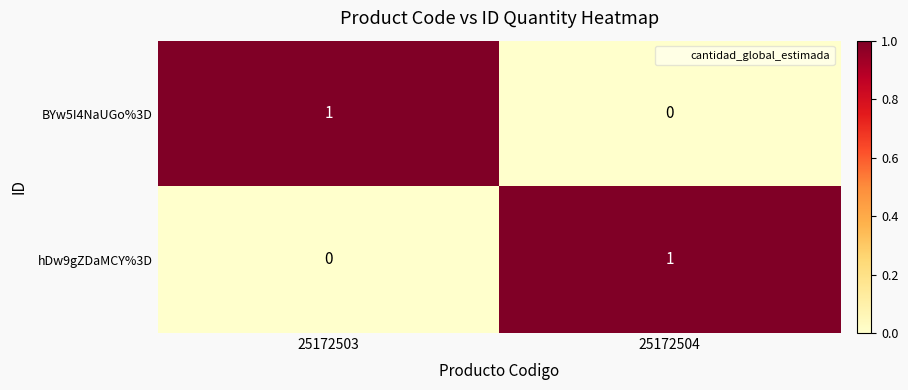

Reading left to right, list all the values displayed in this chart.

BYw5I4NaUGo%3D: 25172503=1	25172504=0
hDw9gZDaMCY%3D: 25172503=0	25172504=1